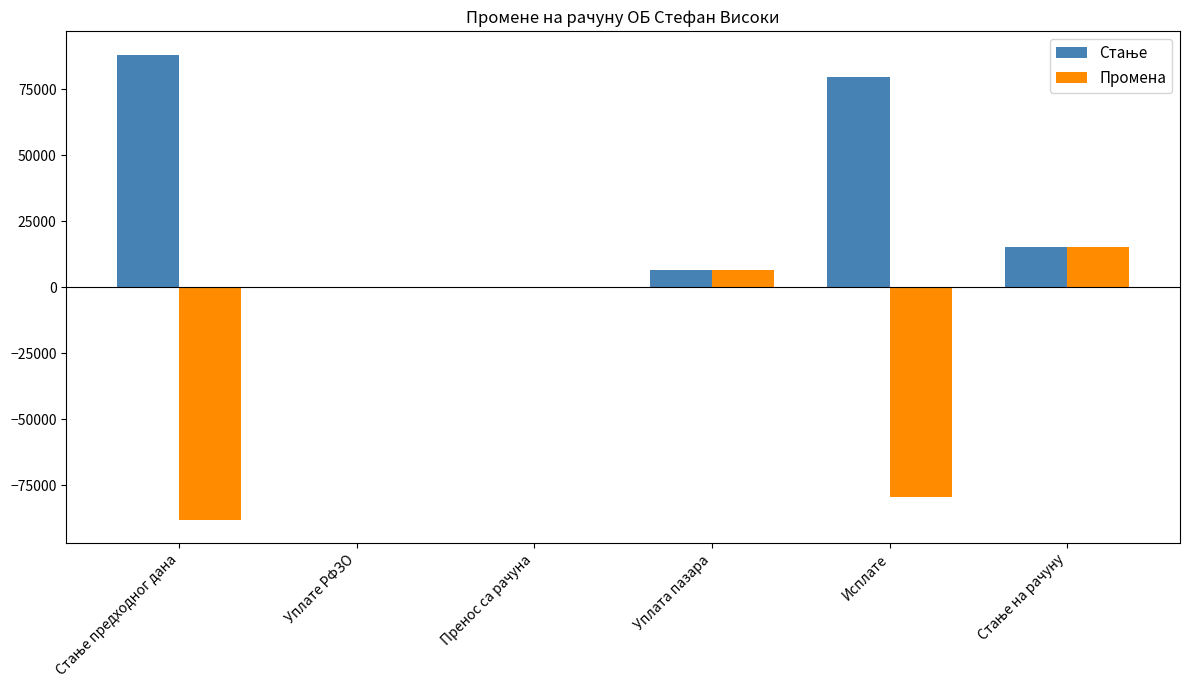

The value of Промена at Уплата пазара is 6670.0. True or false?

True